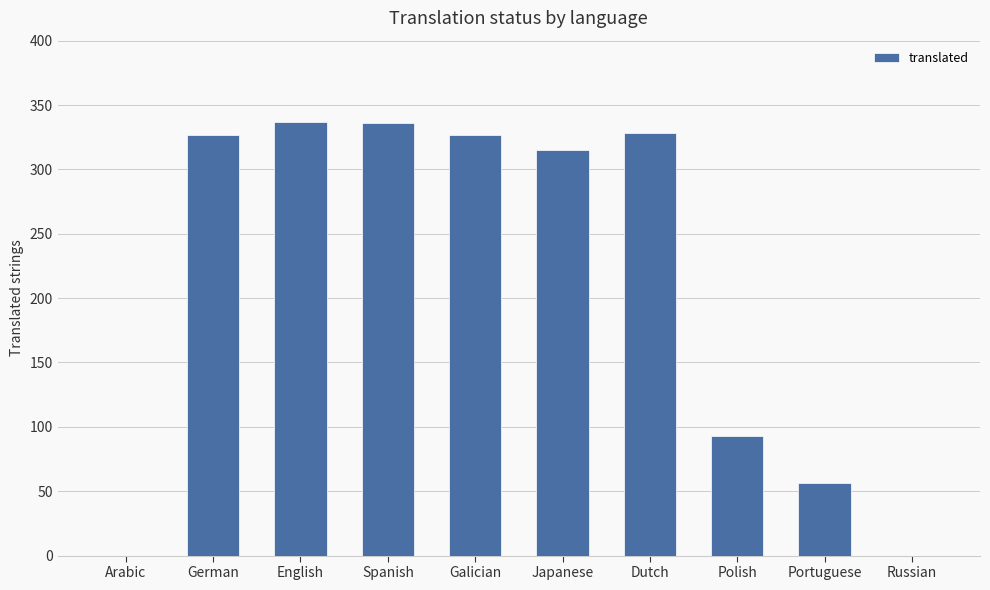

Does the chart contain stacked bars?

No